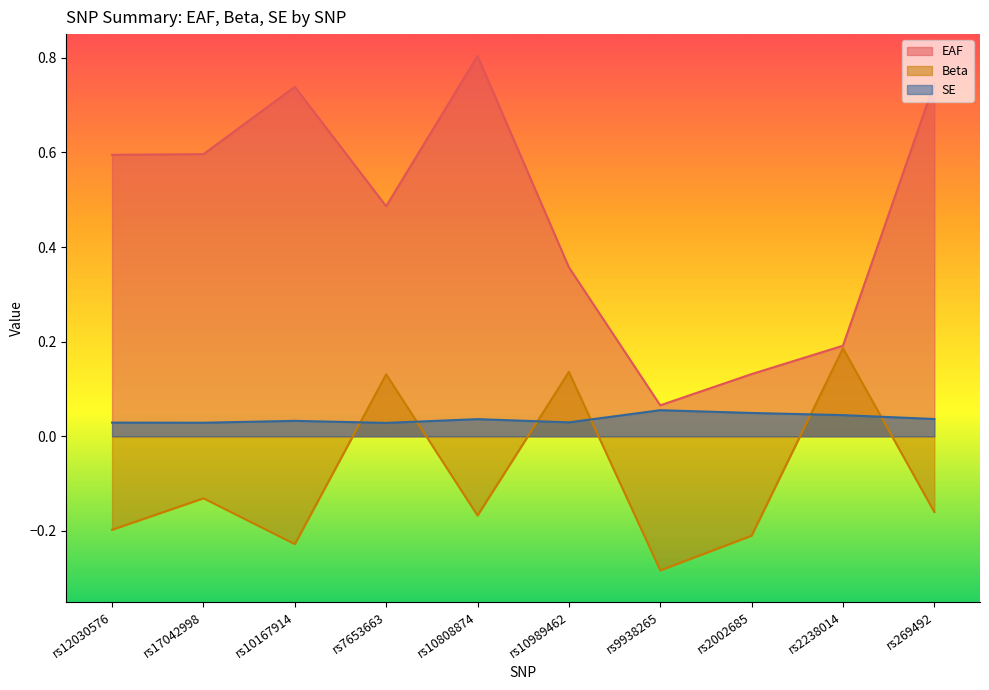

At which category is the sum across all series the highest?

rs10808874